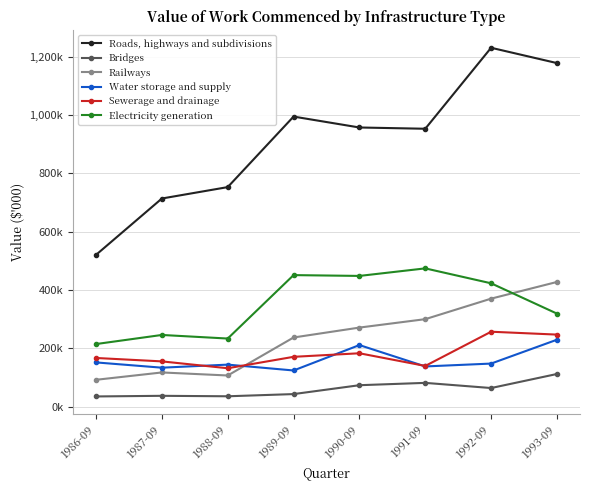

List the series in order of their peak value, highest first.

Roads, highways and subdivisions, Electricity generation, Railways, Sewerage and drainage, Water storage and supply, Bridges